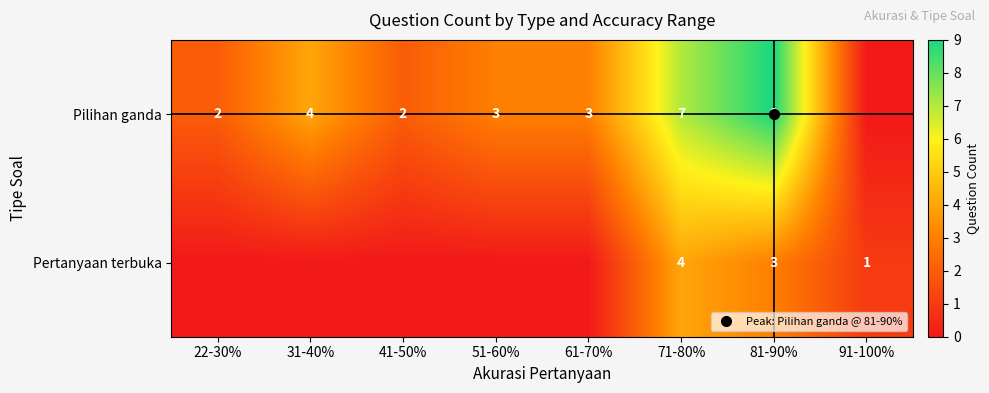

What is the sum of all Pertanyaan terbuka values?

8